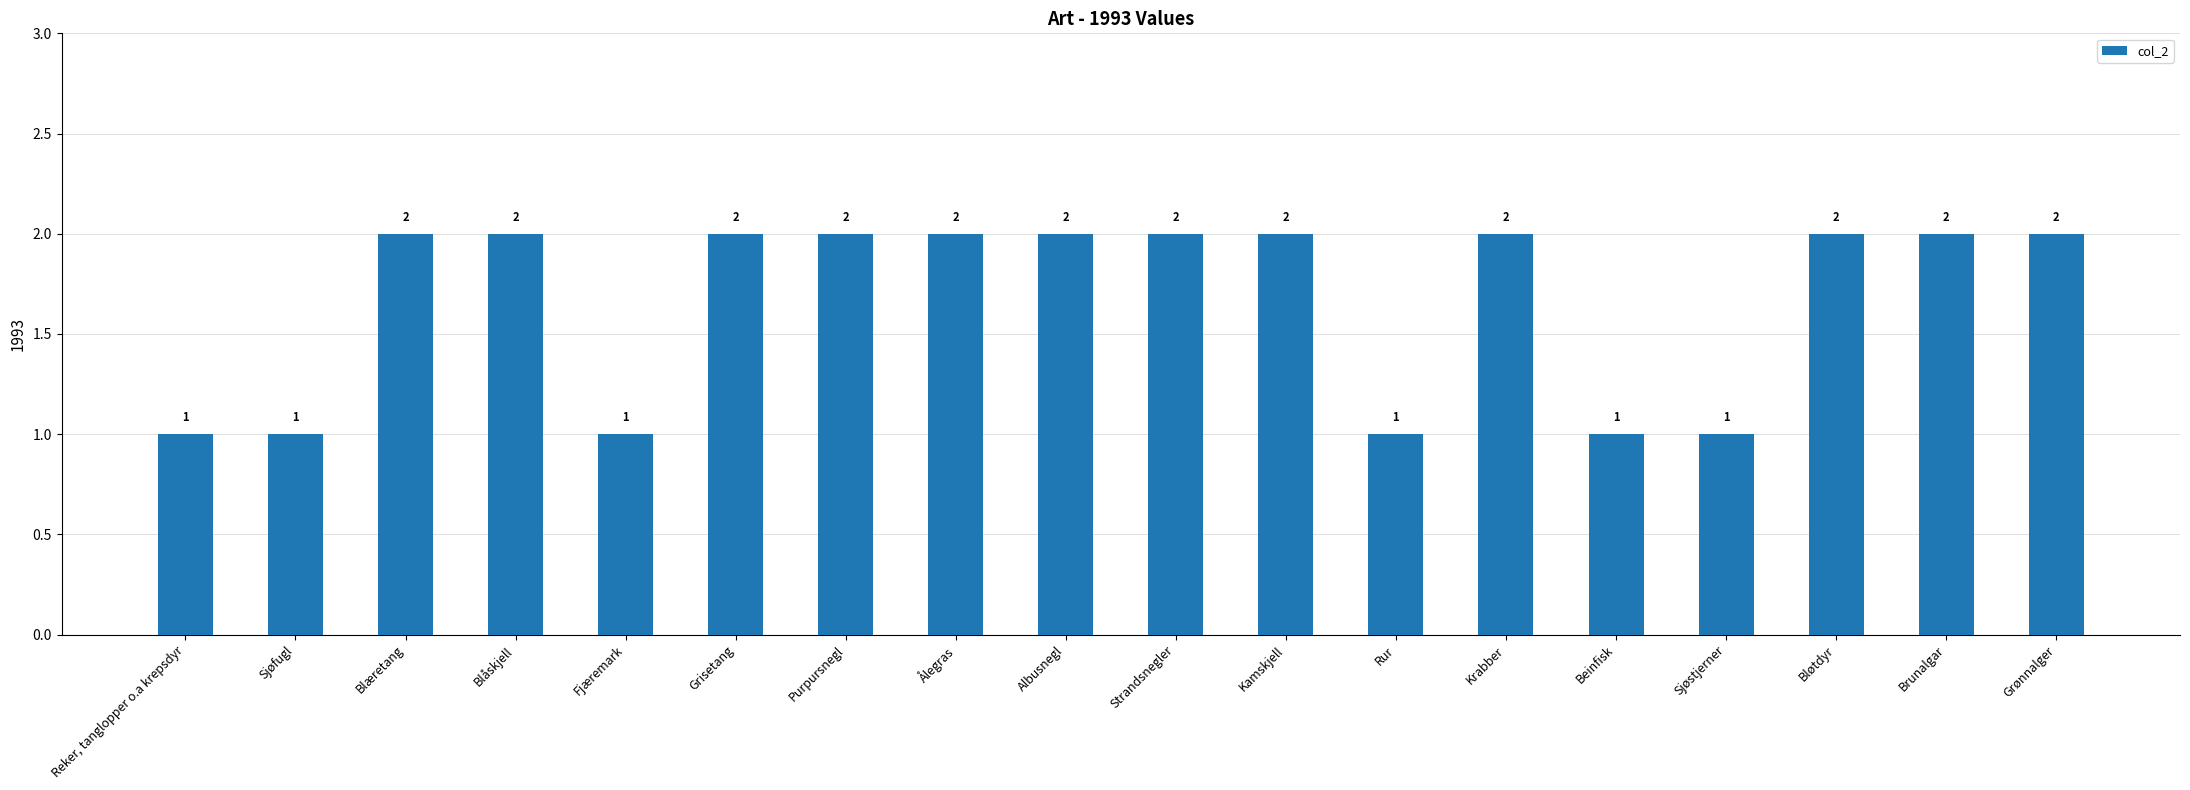

What is the ratio of the value at Purpursnegl to the value at Brunalgar?

1.0